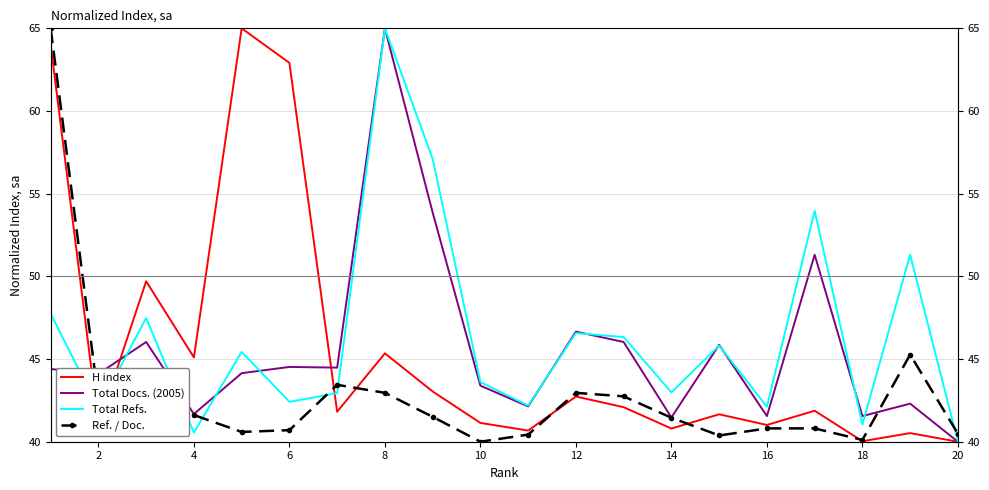

Which series has the largest total across all categories?

Total Refs.